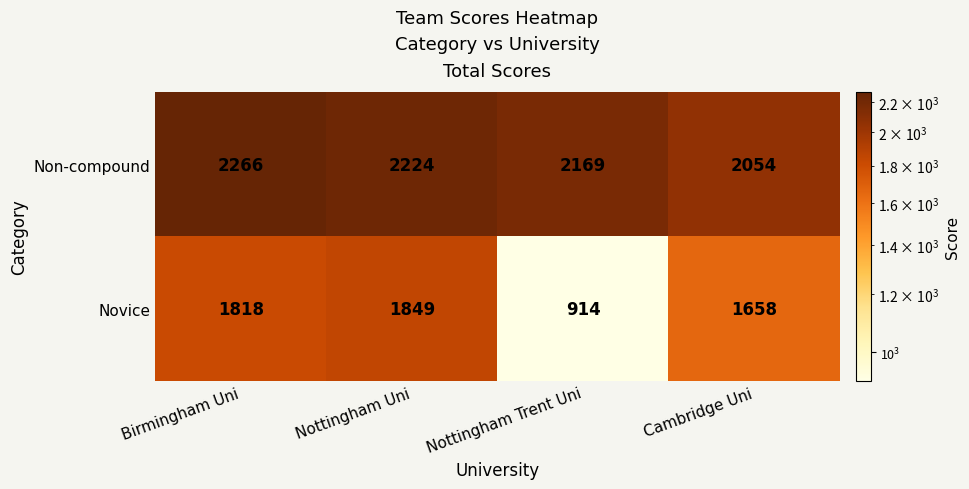

The value of Non-compound at Cambridge Uni is 2054. True or false?

True